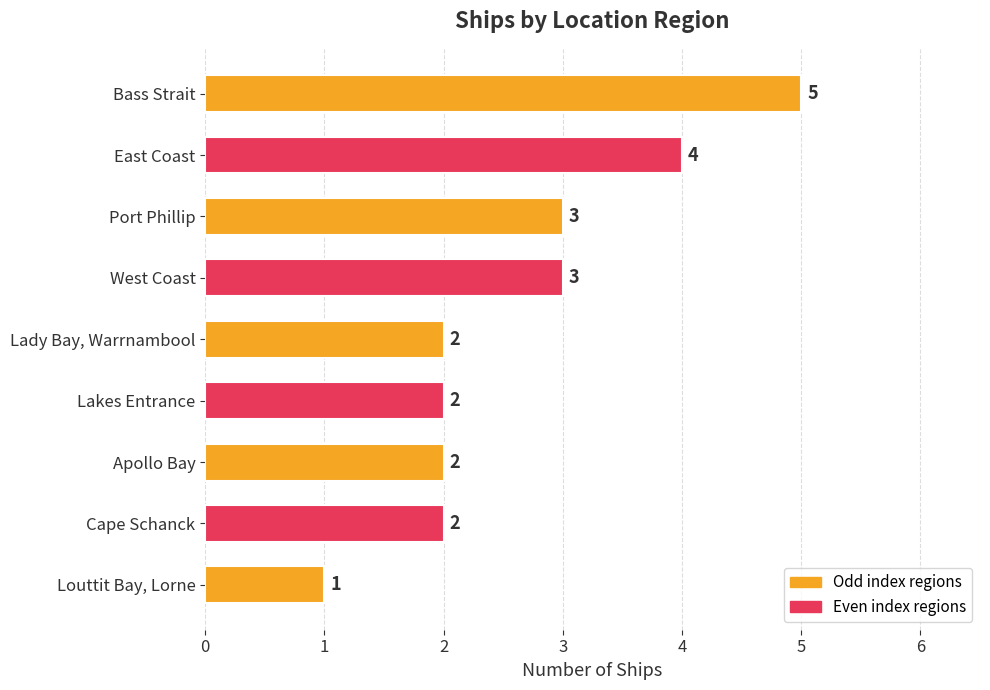

True or false: the data shows 1 at Louttit Bay, Lorne.

True